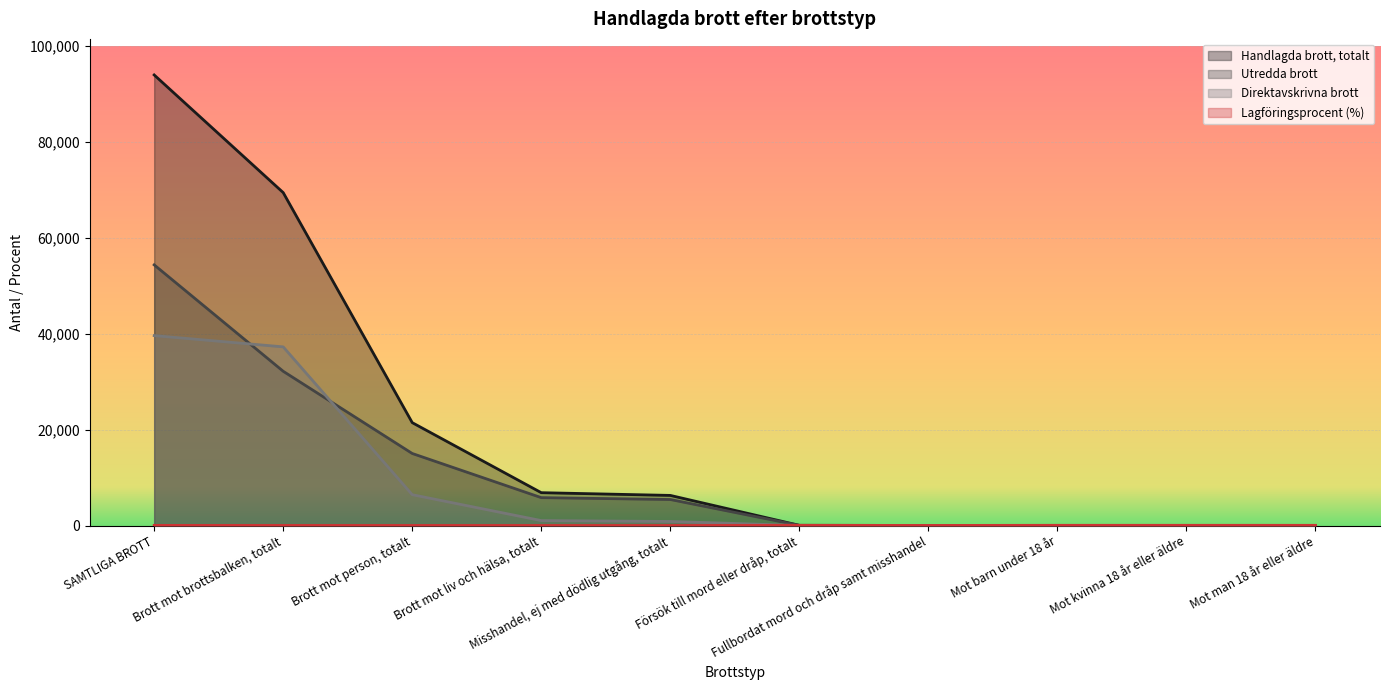

Where is Handlagda brott, totalt nearest to the value 46969?

Brott mot brottsbalken, totalt